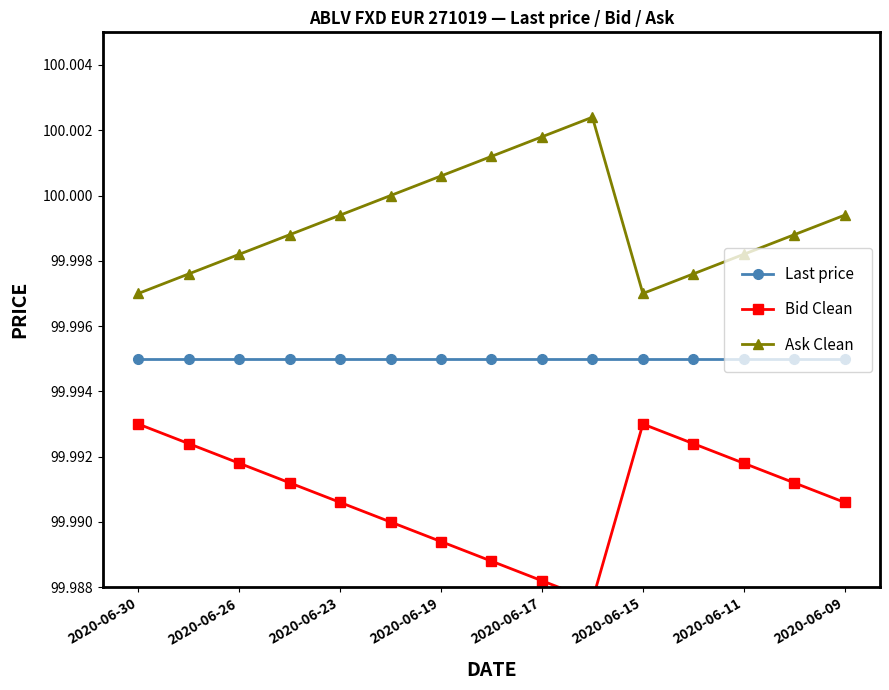

What is the sum of all Bid Clean values?

1499.9